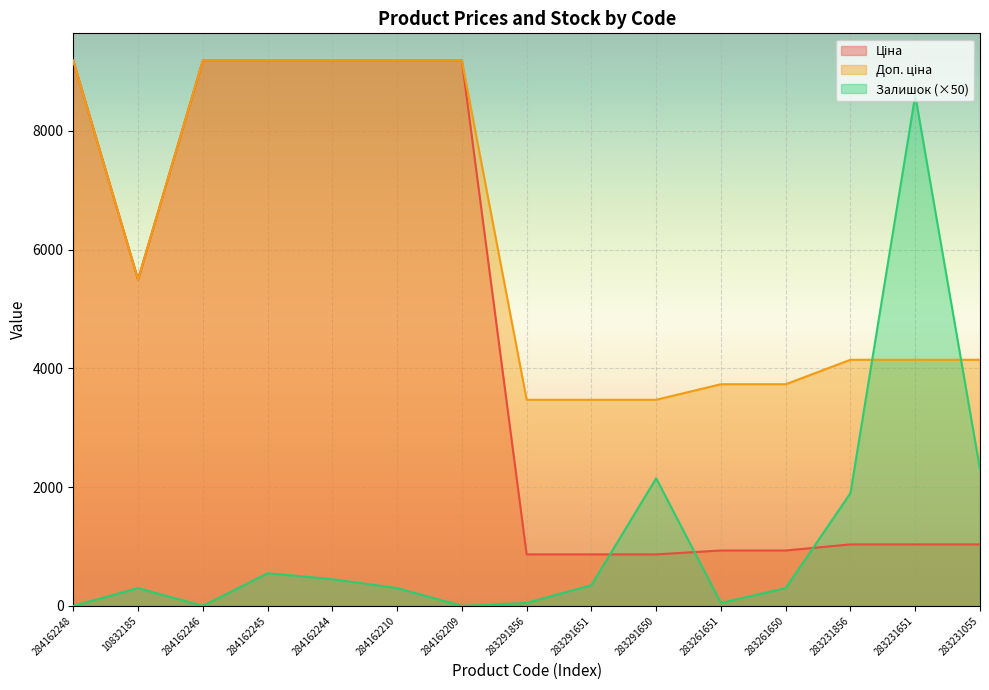

Is the value of Залишок at 284162210 greater than the value of Ціна at 283231856?

No